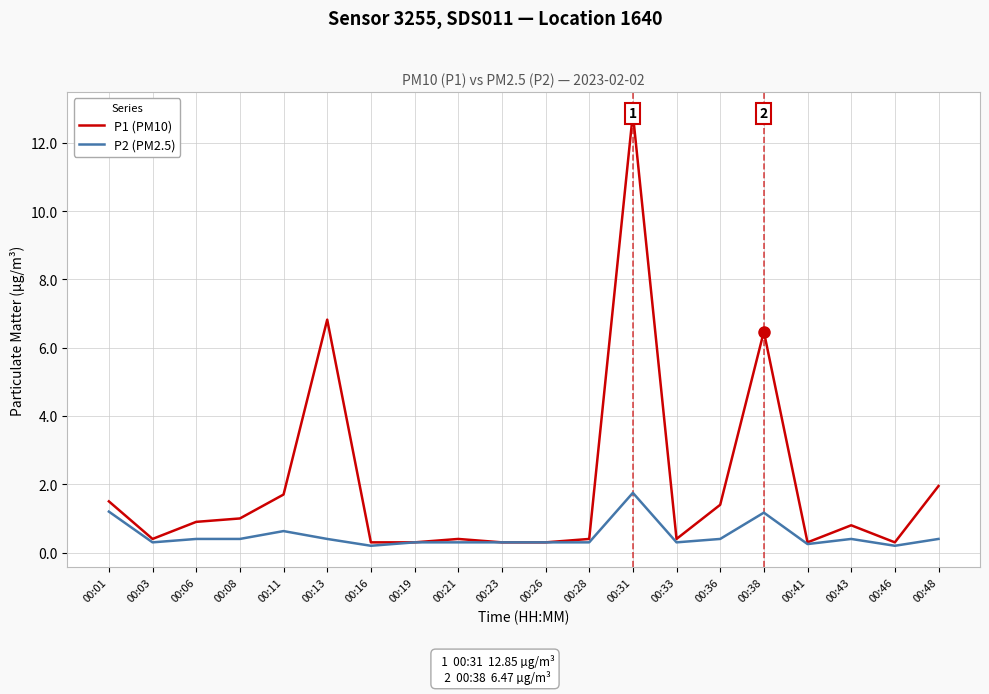

At which category does P1 (PM10) reach its first local valley?

00:03